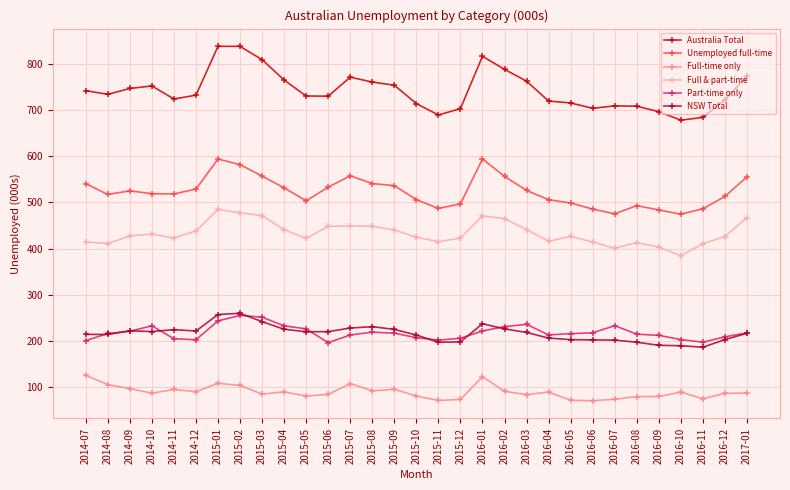

What is the difference between the highest and lowest values at 2016-08?

628.1